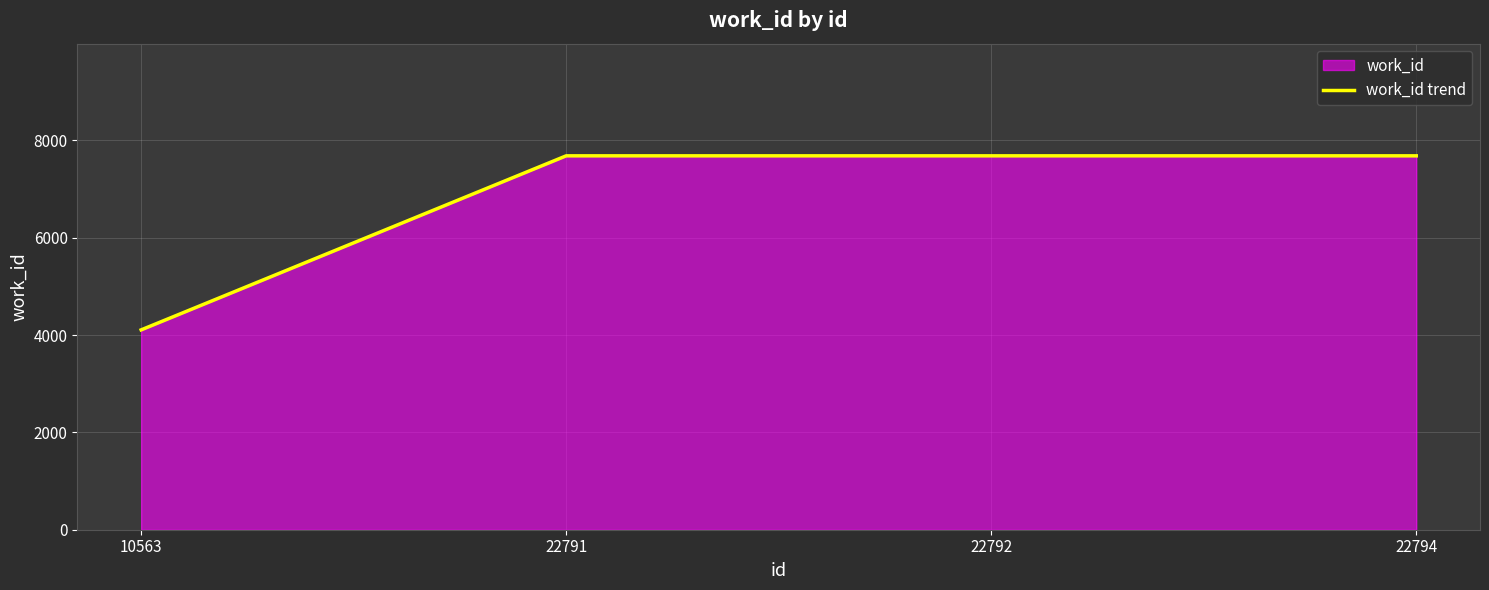

At which label is the value closest to 5894?

10563